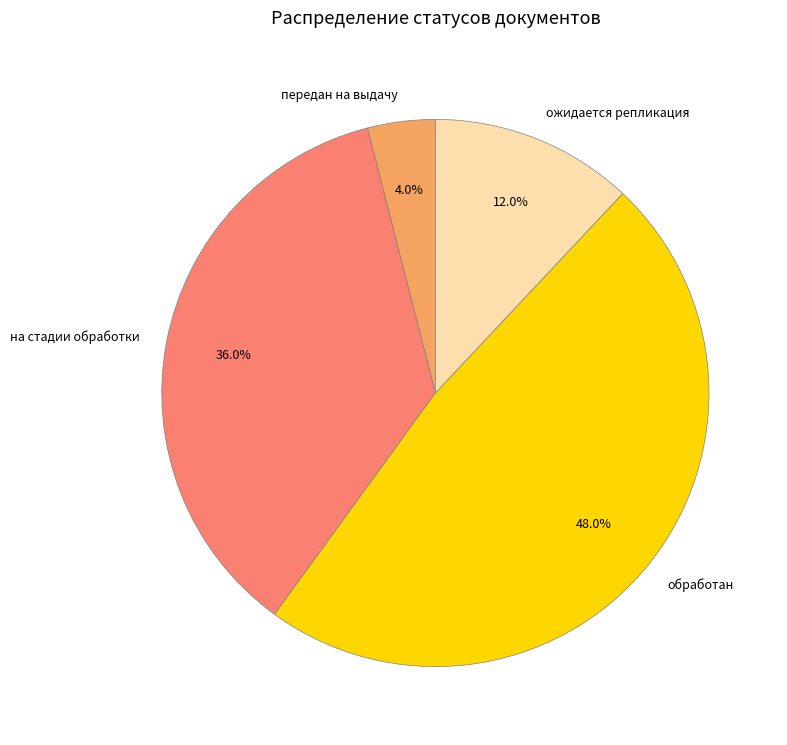

What percentage do передан на выдачу and обработан together represent?

52.0%